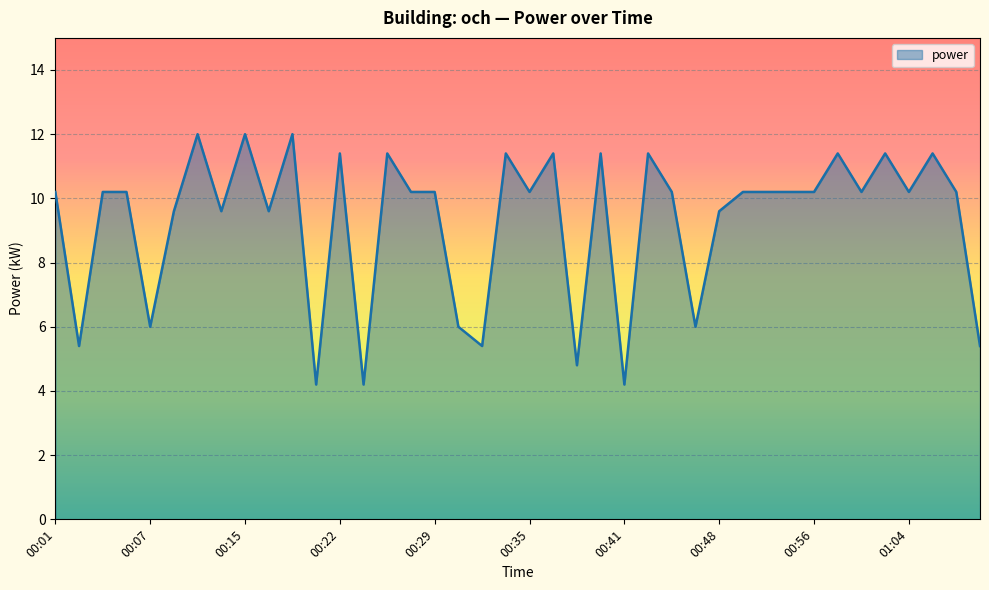

What is the difference between the maximum and minimum values?

7.8